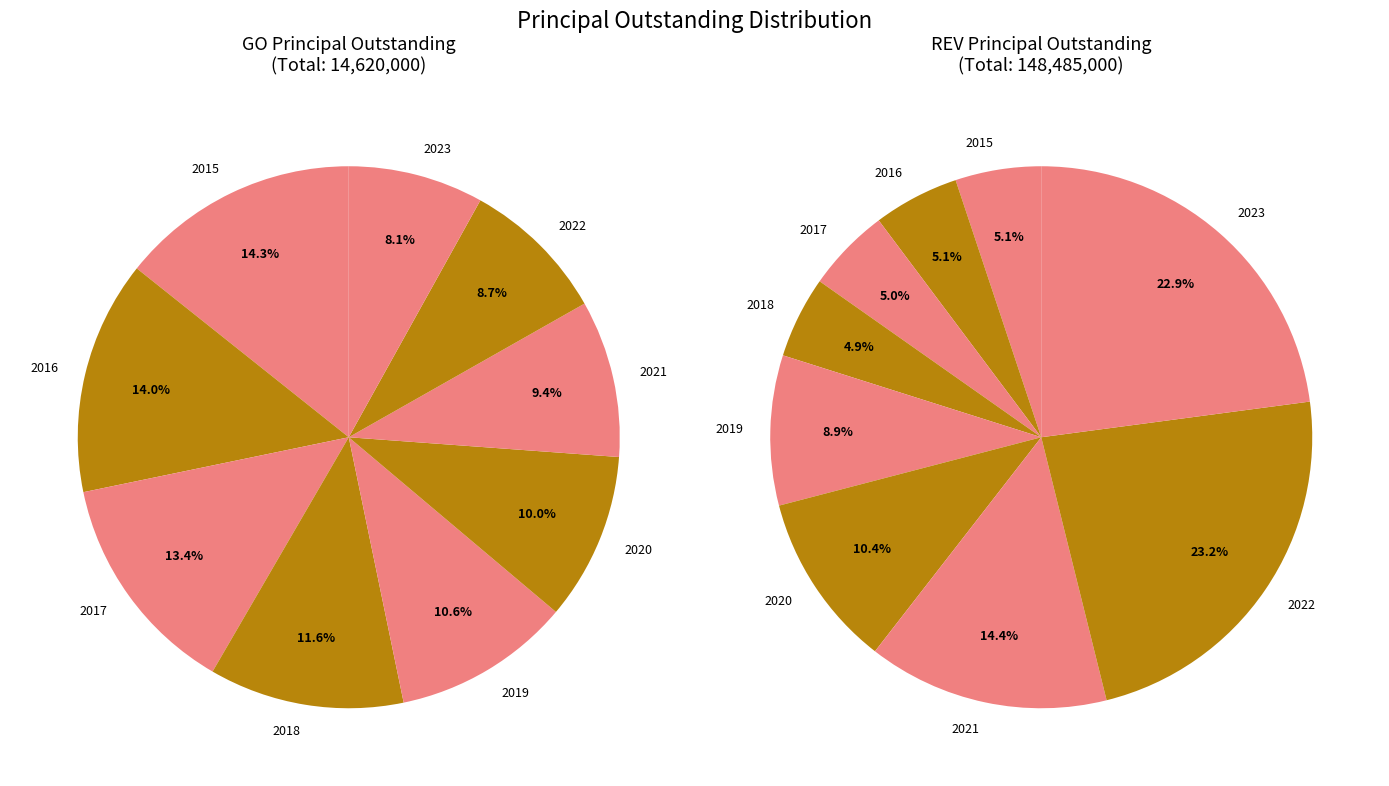

Which slice is the smallest?

2023